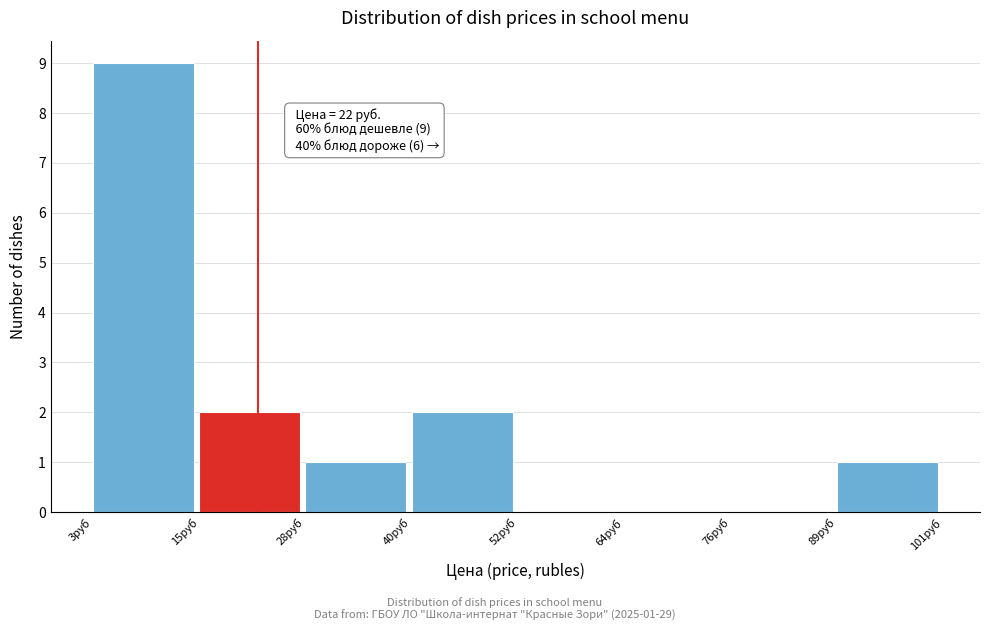

Which range on the x-axis has the tallest bar?

4 to 16